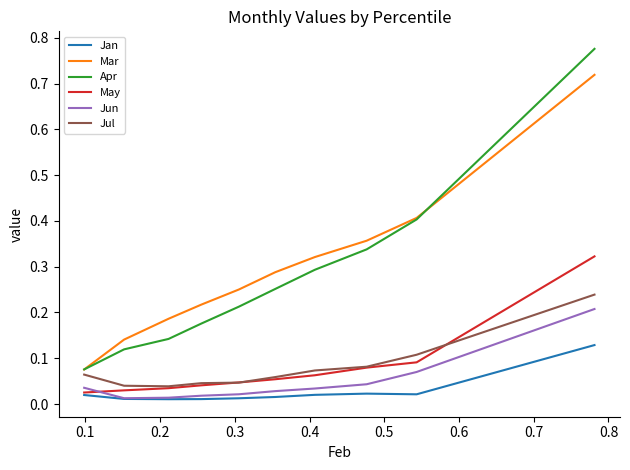

True or false: May and Mar intersect in this chart.

False